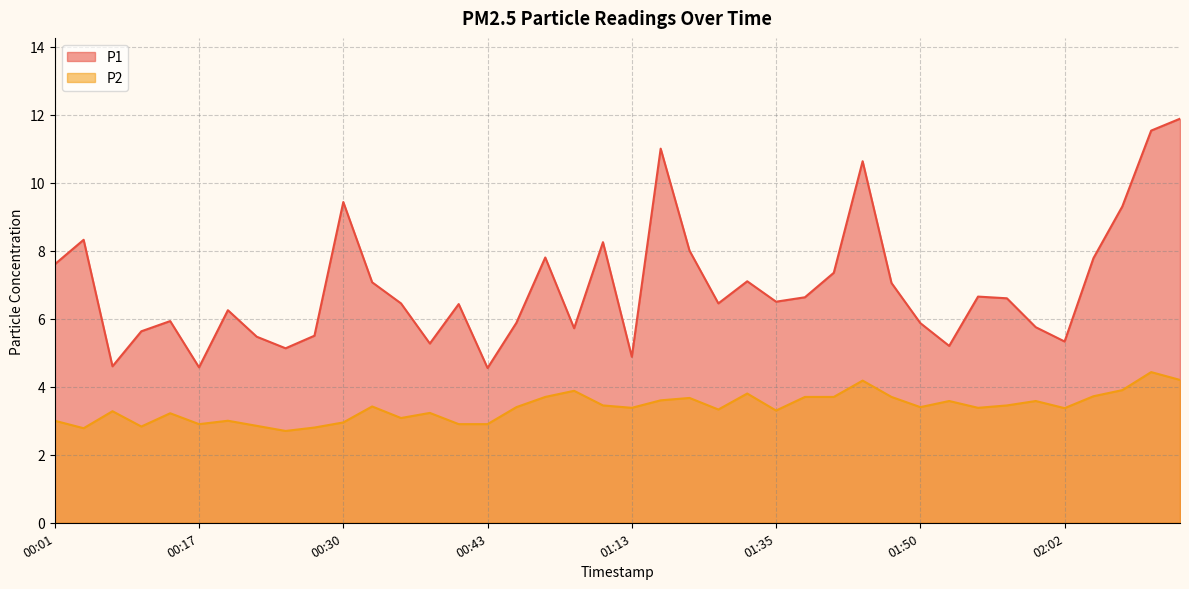

What is the sum of the P2 values at 00:32 and 02:00?

7.0